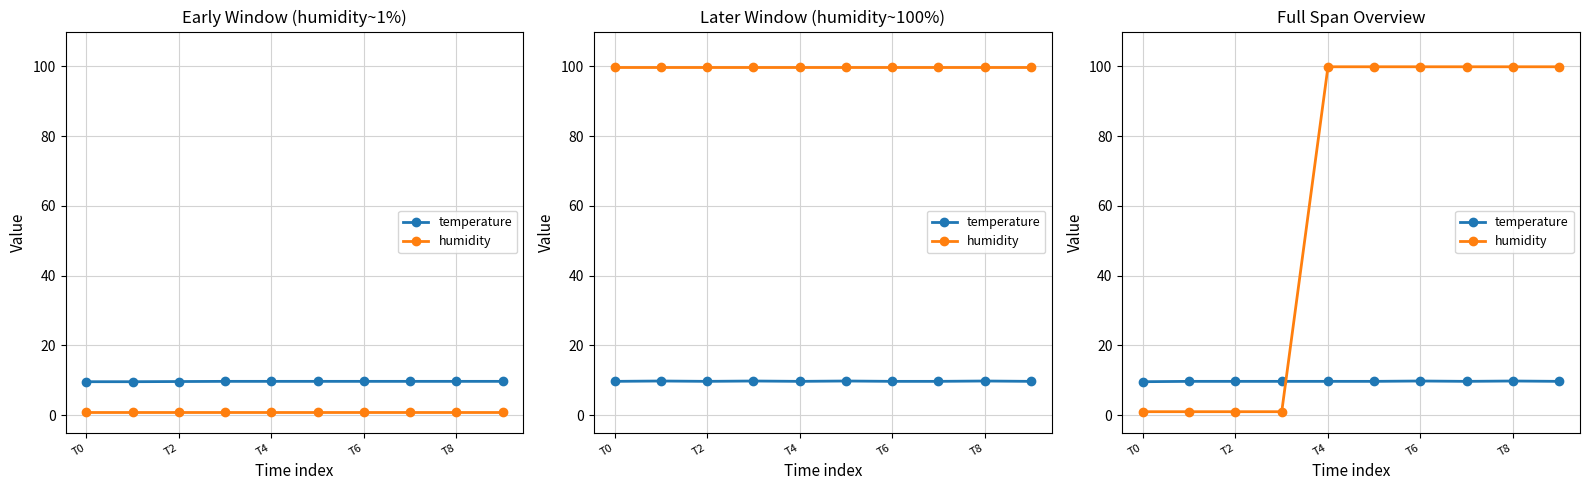

What is the difference between the second highest and second lowest values in the humidity series?

98.9